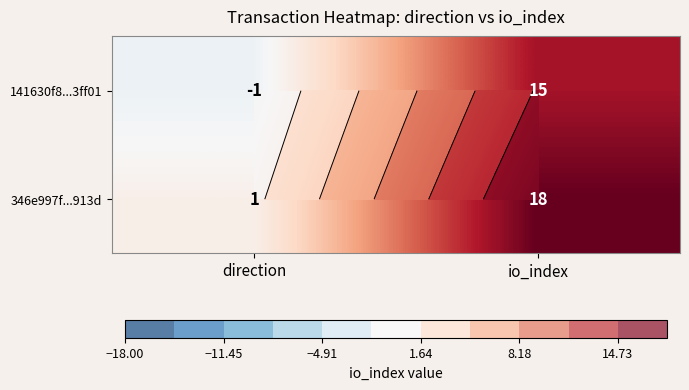

How many categories are shown in the chart?

2